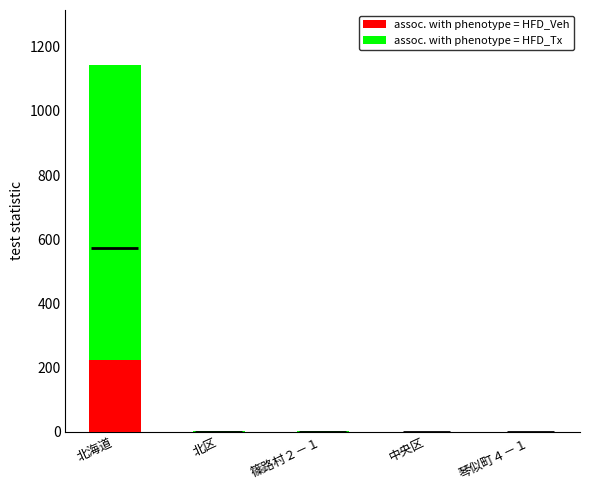

Reading left to right, what are all the values shown in this chart?

assoc. with phenotype = HFD_Tx: 北海道=1143.2	北区=0.9	篠路村２－１=0.7	中央区=0.0	琴似町４－１=0.0
assoc. with phenotype = HFD_Veh: 北海道=221.9	北区=0.1	篠路村２－１=0.1	中央区=0.0	琴似町４－１=0.0